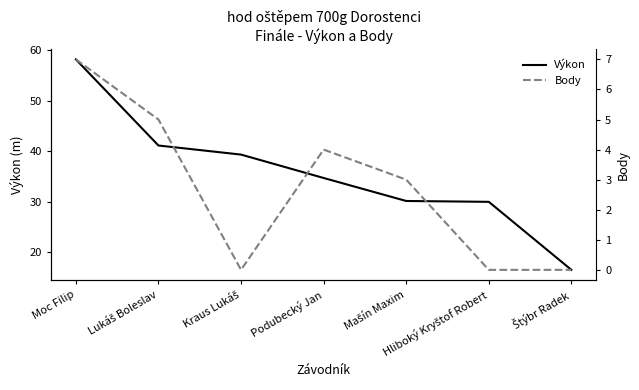

What position from the left is Moc Filip?

1